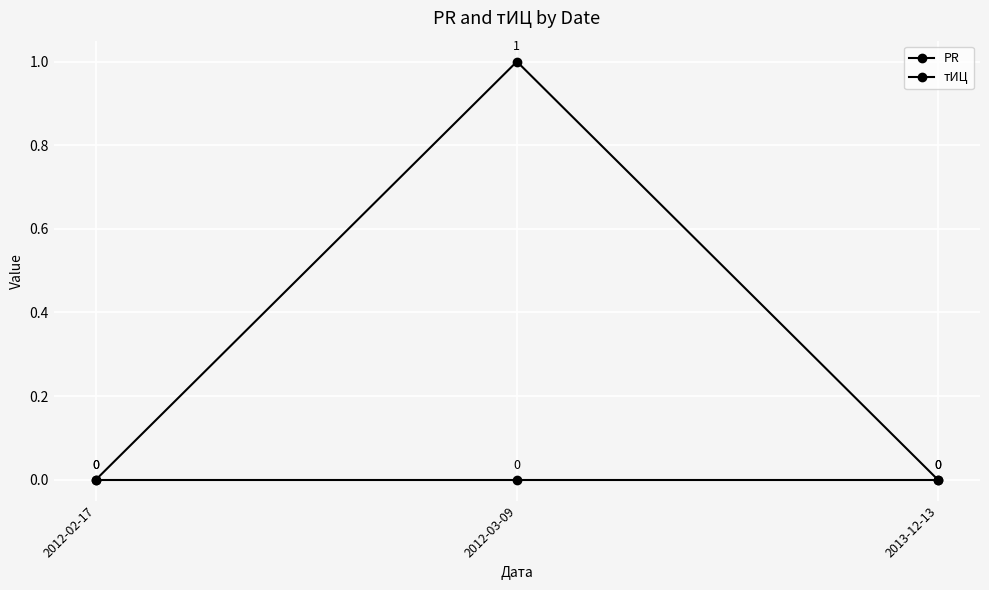

Which has a higher value, 2012-03-09 or 2013-12-13?

2012-03-09